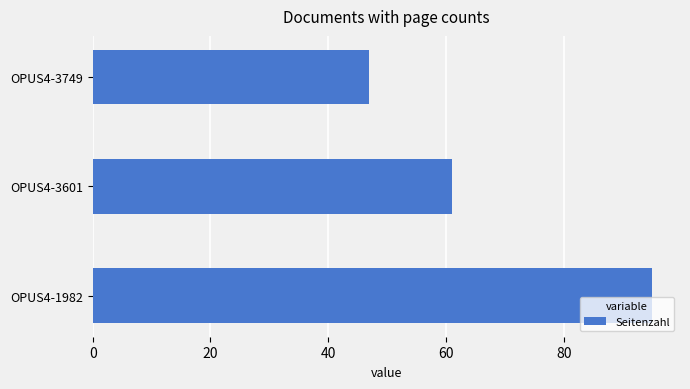

At which label is the value closest to 71?

OPUS4-3601